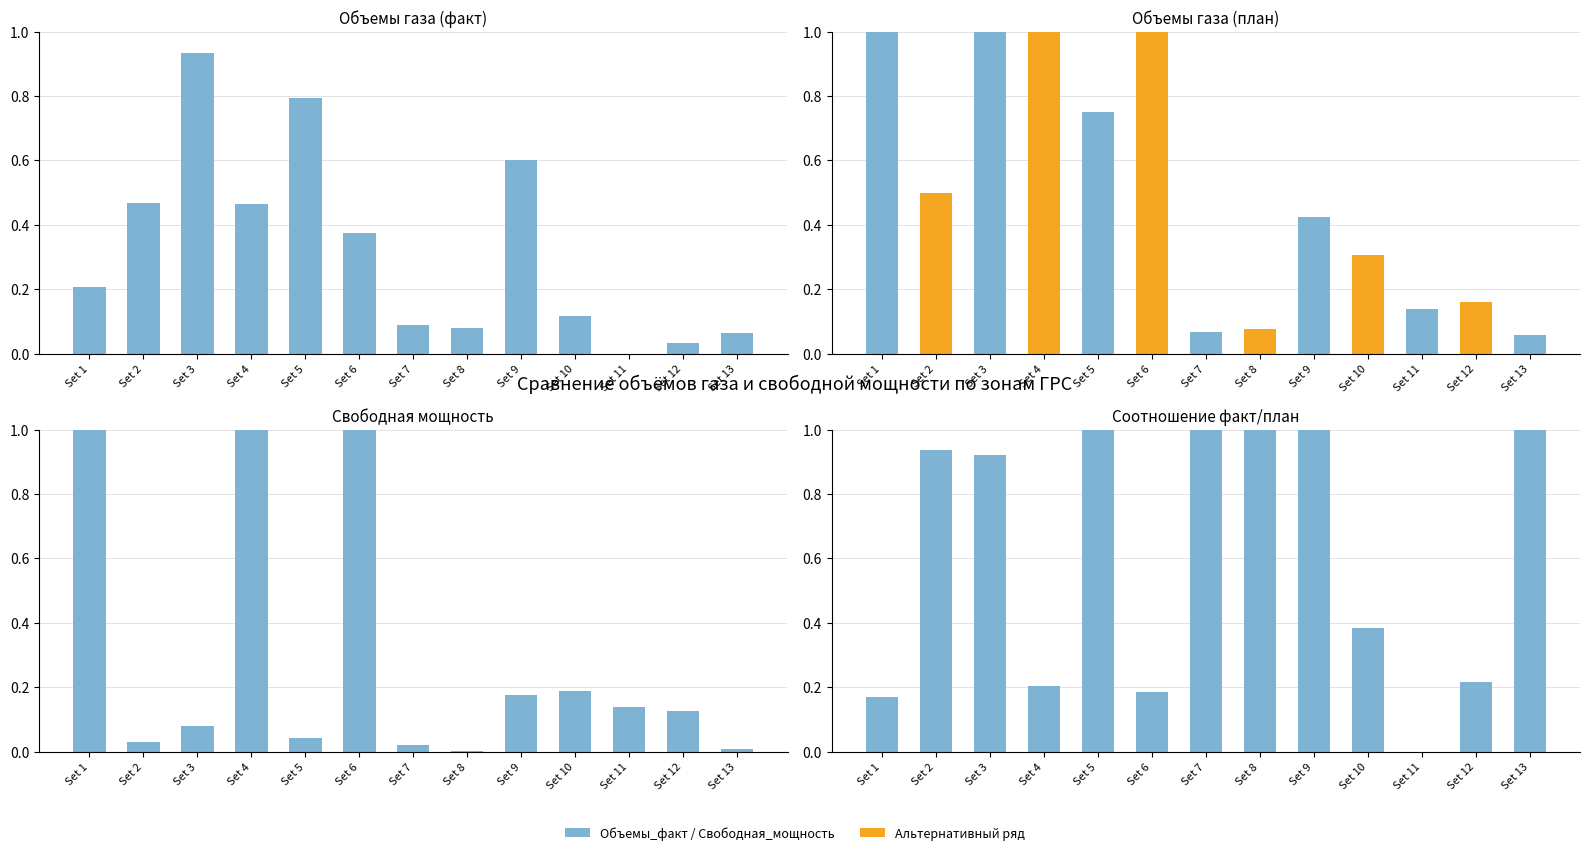

Which series has the largest total across all categories?

Свободная_мощность